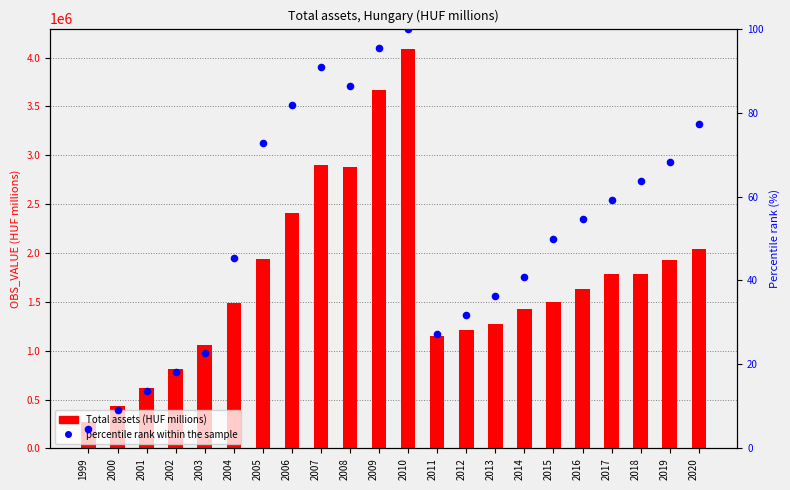

What are all the series names shown in the legend?

Total assets (HUF millions), percentile rank within the sample